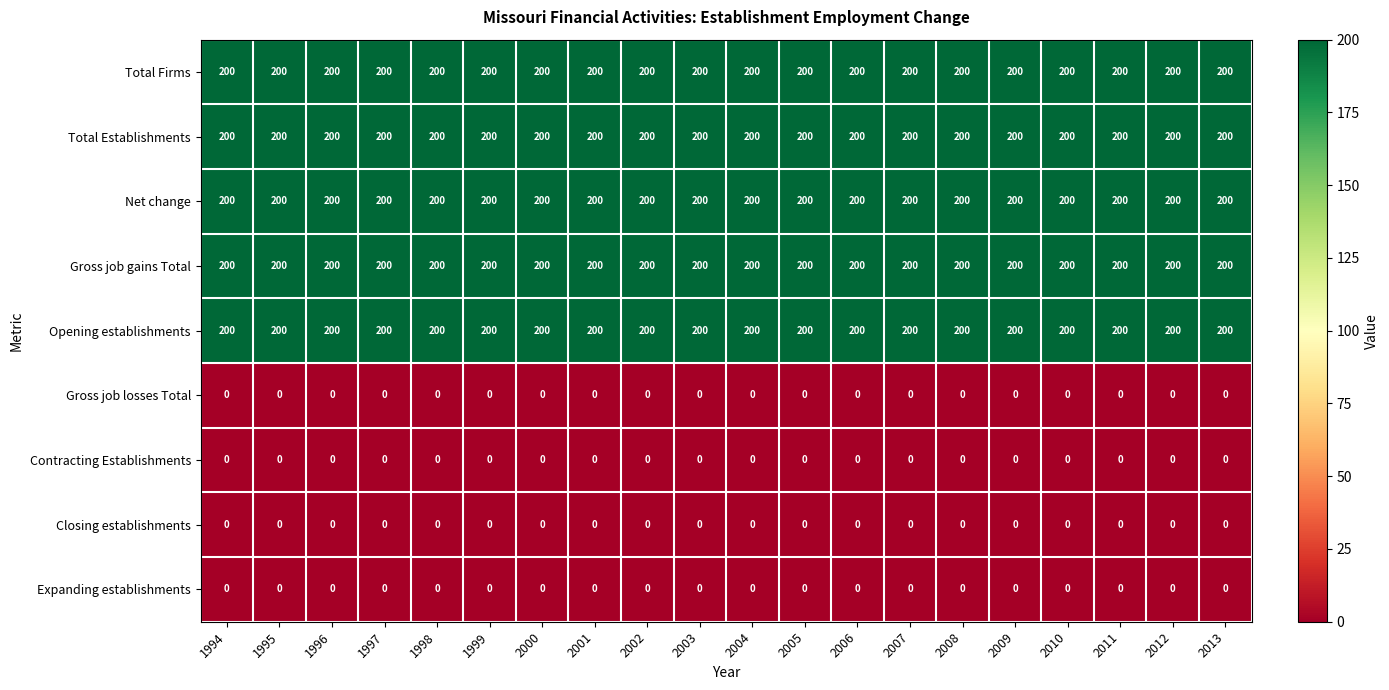

The value of Total Firms at 1996 is 200. True or false?

True